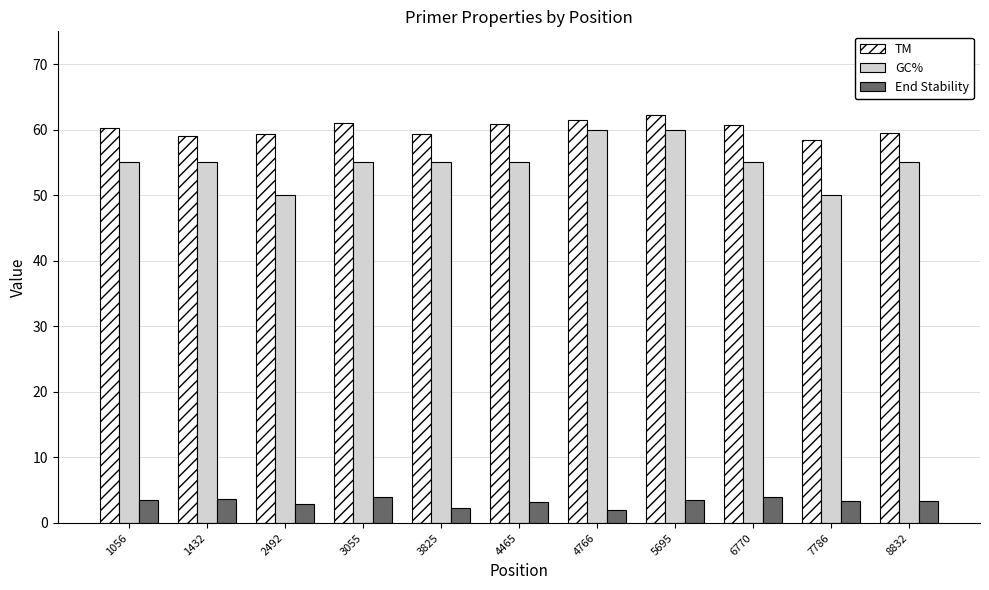

Which label corresponds to the largest value in the chart?

5695